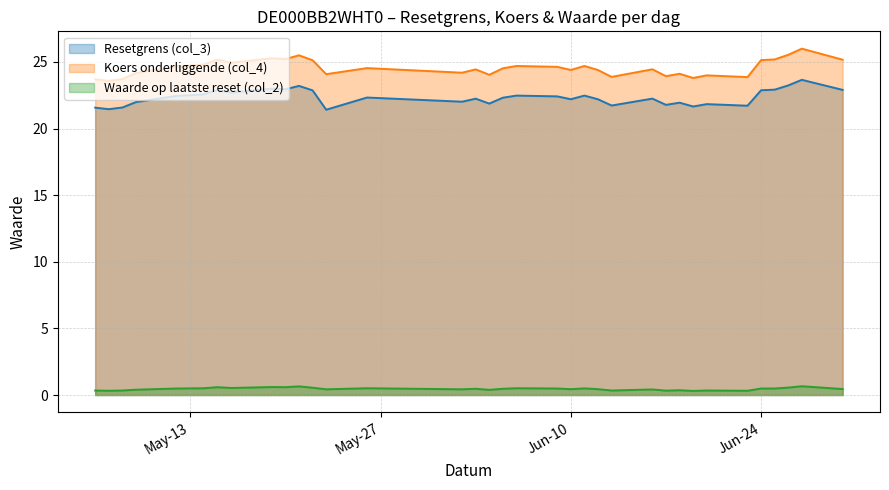

At 2025-06-25, list the series in order from smallest to largest.

Waarde op laatste reset (col_2), Resetgrens (col_3), Koers onderliggende (col_4)